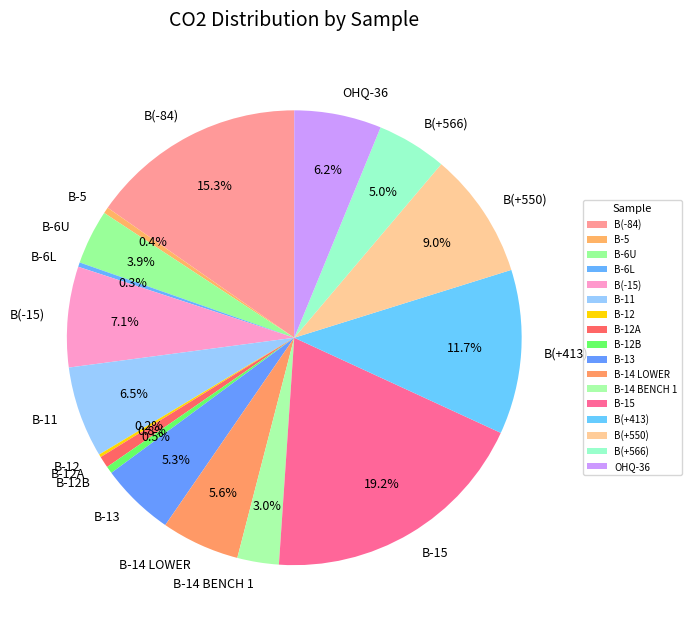

The B-13 slice represents 5% of the pie. True or false?

True